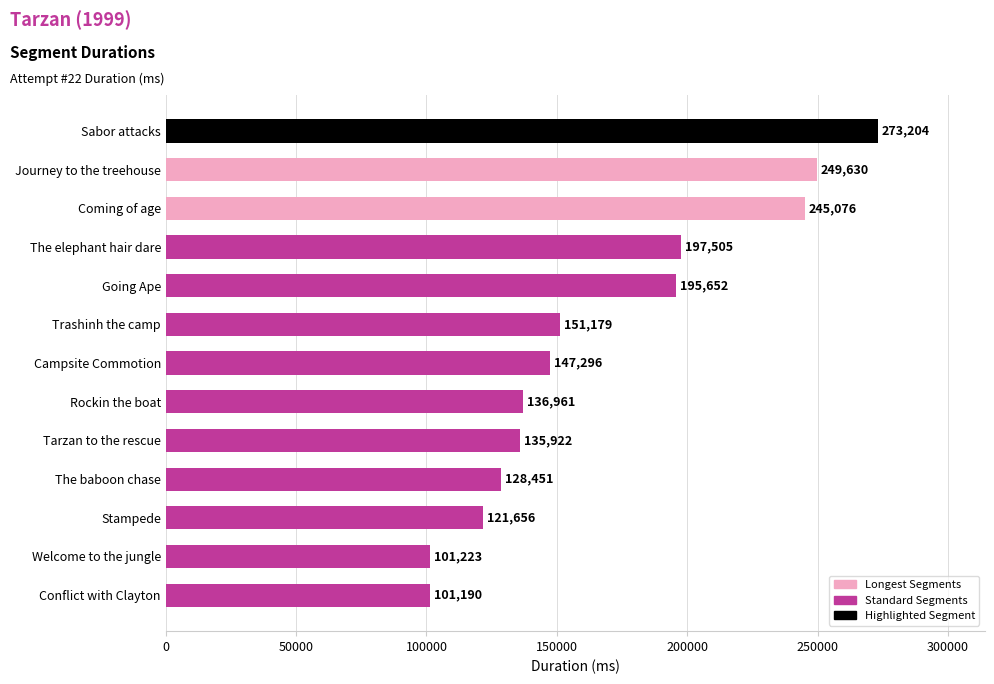

Reading bottom to top, transcribe all the data shown in this chart.

101190	101223	121656	128451	135922	136961	147296	151179	195652	197505	245076	249630	273204